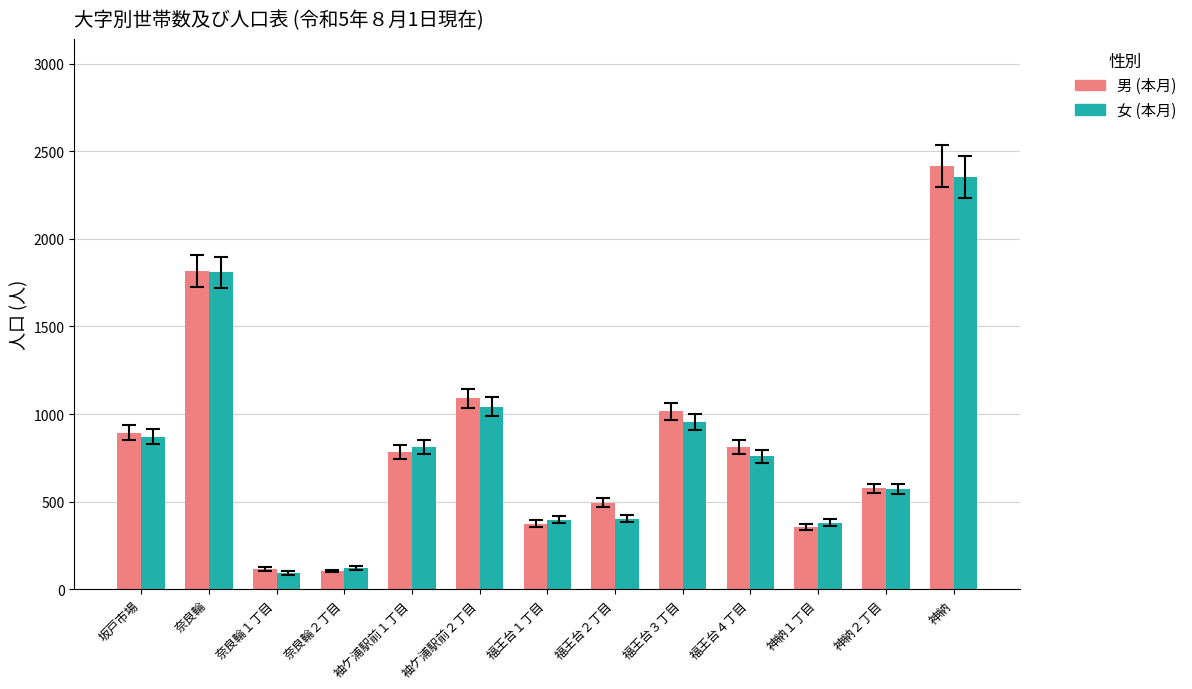

What is the smallest value displayed?

93